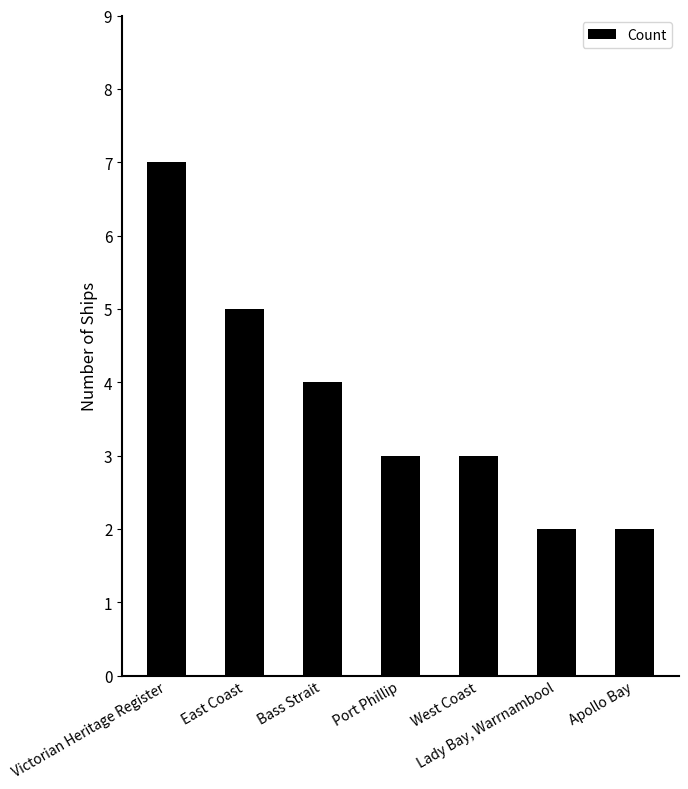

Reading left to right, what are all the values shown in this chart?

7	5	4	3	3	2	2